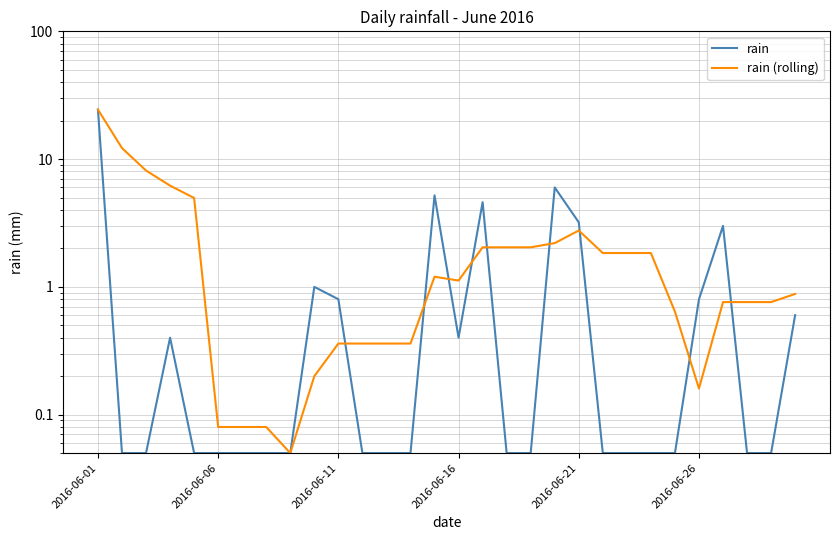

Which series ends up on top after the final intersection of rain and rain (rolling)?

rain (rolling)